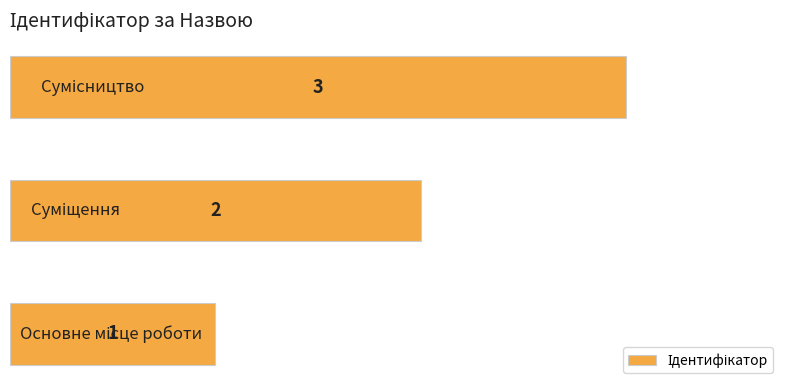

What is the sum of all values?

6